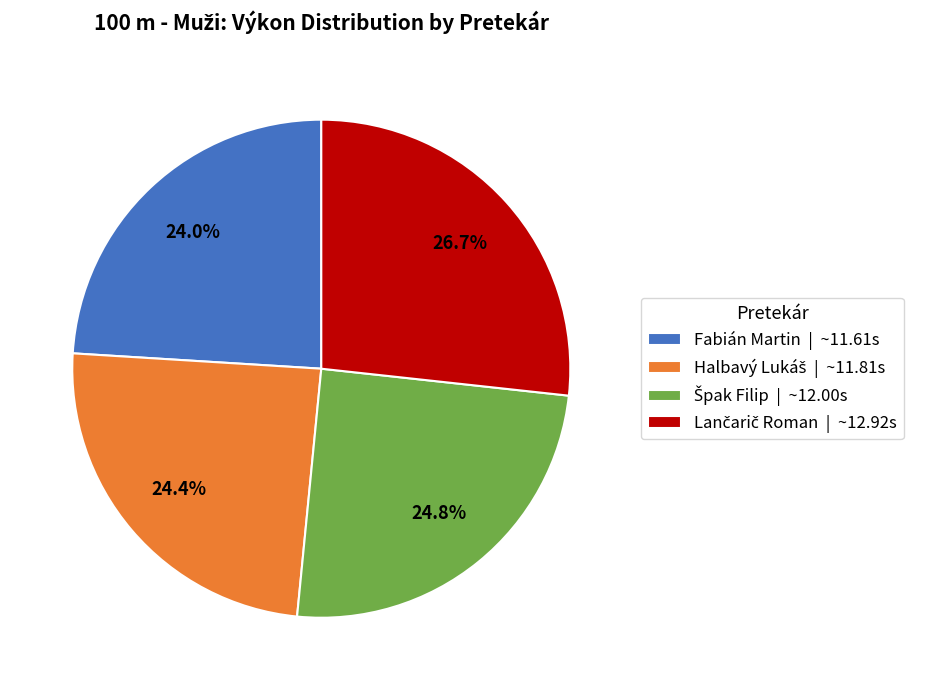

Does any single category account for the majority?

No